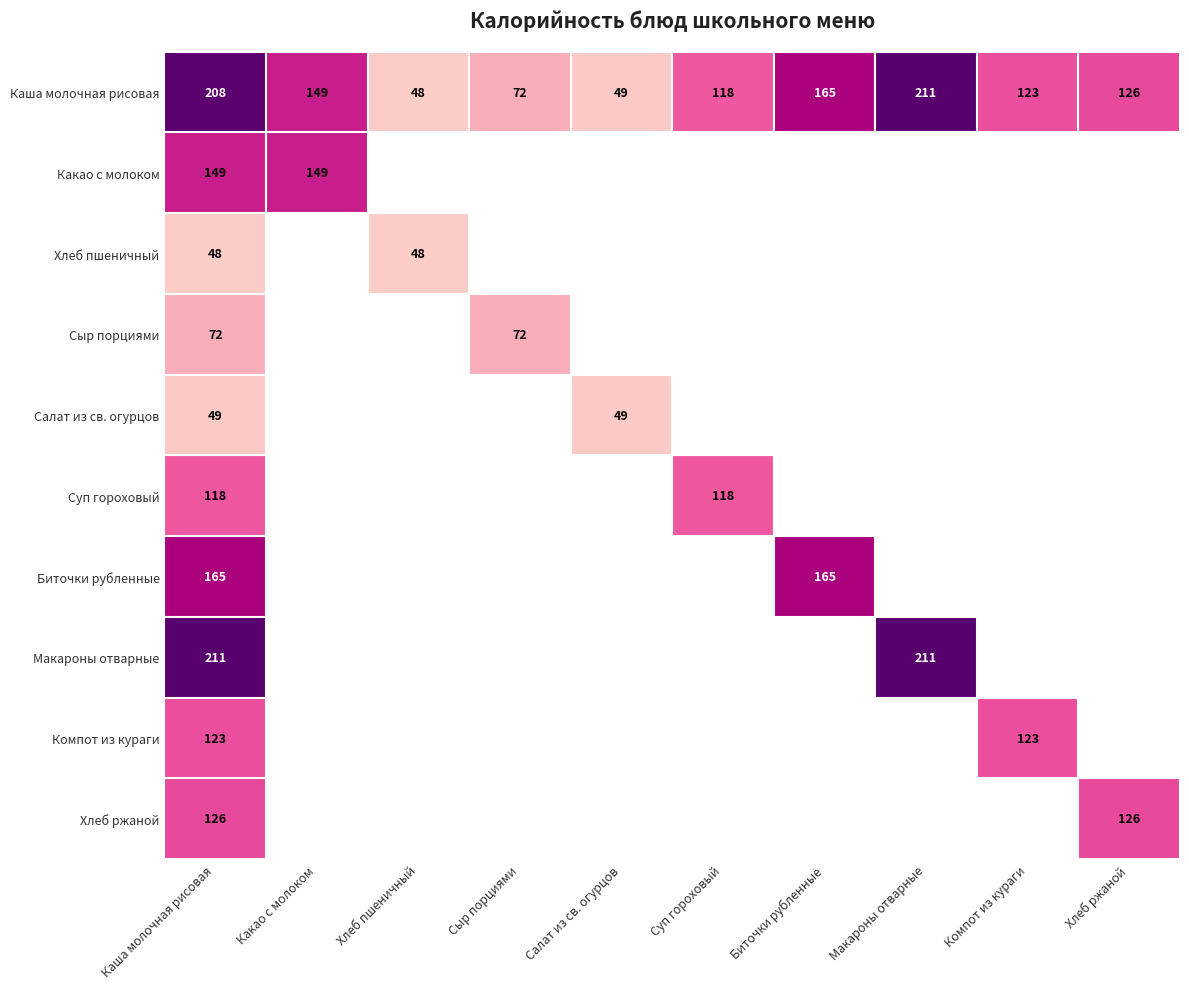

List the labels in order of Каша молочная рисовая value, largest first.

Макароны отварные, Каша молочная рисовая, Биточки рубленные, Какао с молоком, Хлеб ржаной, Компот из кураги, Суп гороховый, Сыр порциями, Салат из св. огурцов, Хлеб пшеничный